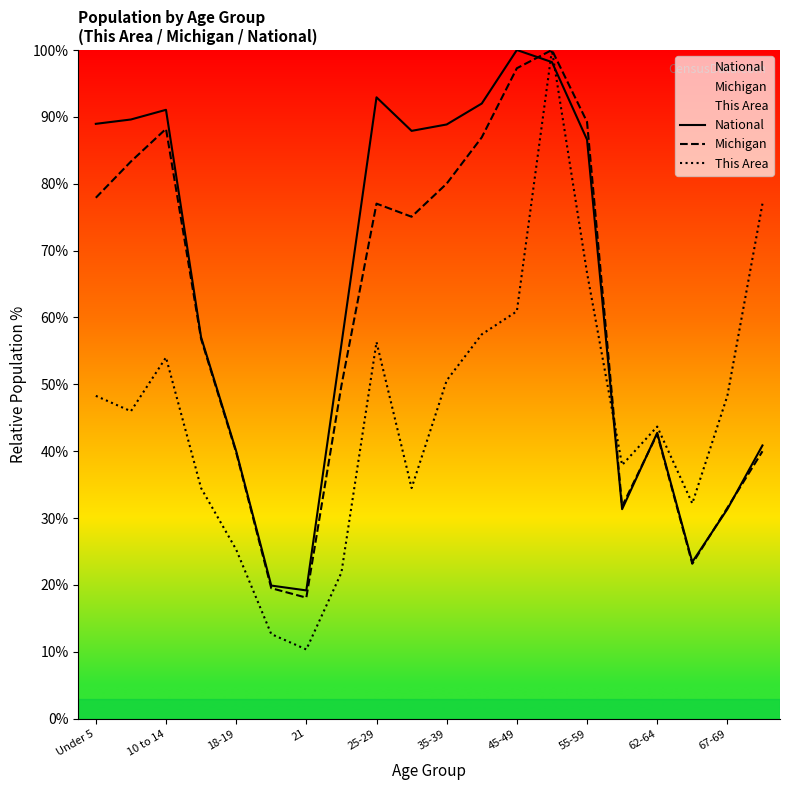

What is the highest value of the This Area series?

100.0